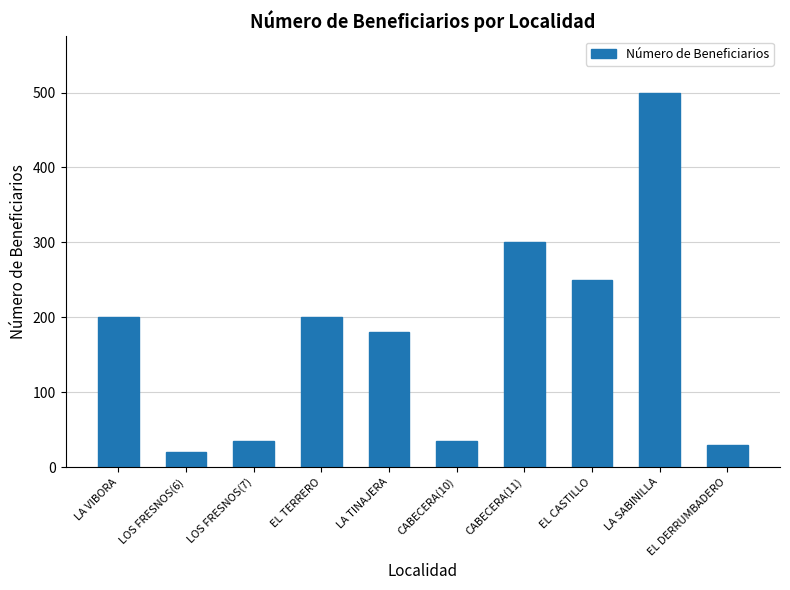

What is the sum of the values at LA TINAJERA and LA SABINILLA?

680